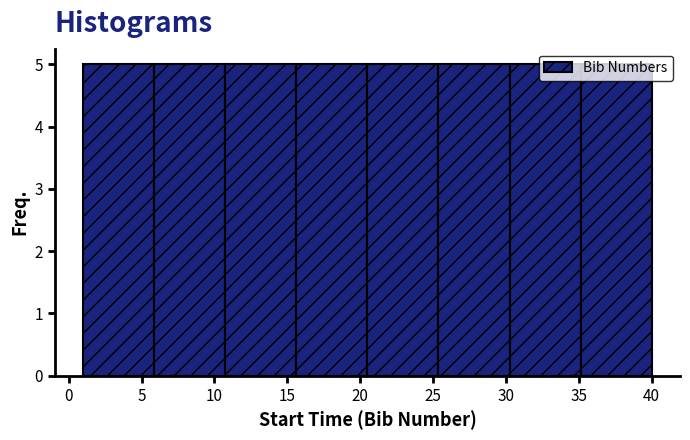

Reading left to right, transcribe this chart: for each bar, give the range it covers on the x-axis and its height. Neither the bar edges nor the heights are printed on the chart, so give them approximately, as read against the axes.

1.0 to 6.0: 5
6.0 to 11.0: 5
11.0 to 15.5: 5
15.5 to 20.5: 5
20.5 to 25.5: 5
25.5 to 30.5: 5
30.5 to 35.0: 5
35.0 to 40.0: 5